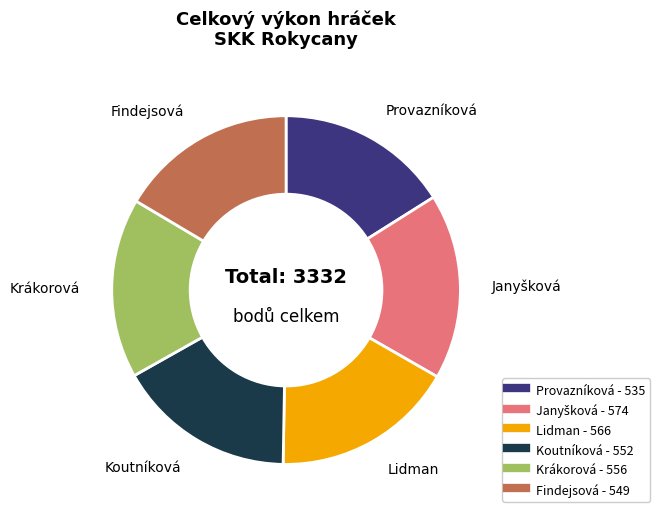

Combined, do Lidman and Provazníková account for over 50%?

No